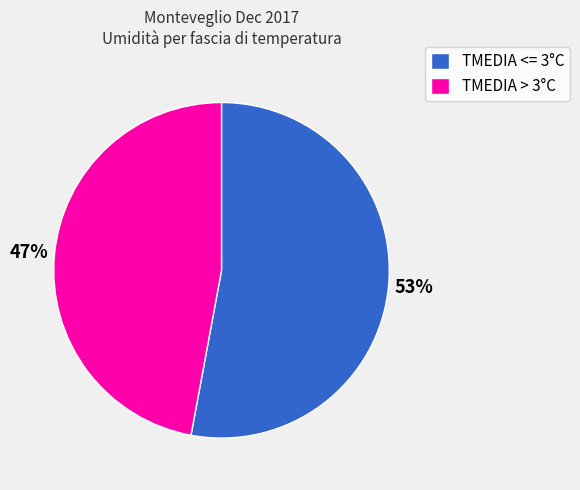

To the nearest percent, what portion does TMEDIA > 3°C represent?

47%